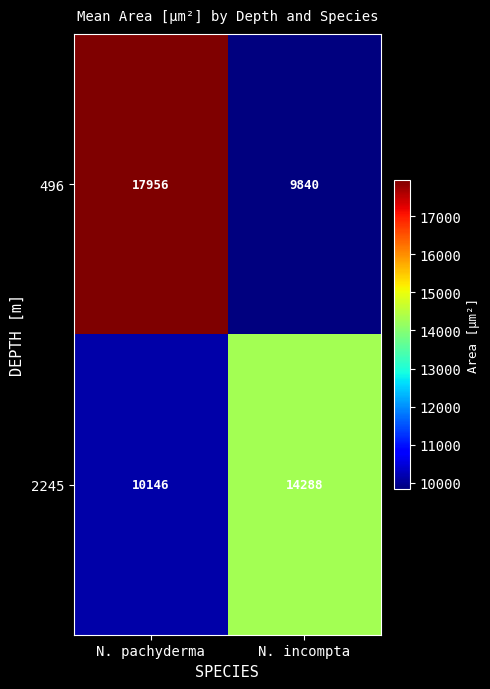

What is the total value across all series at N. pachyderma?

28102